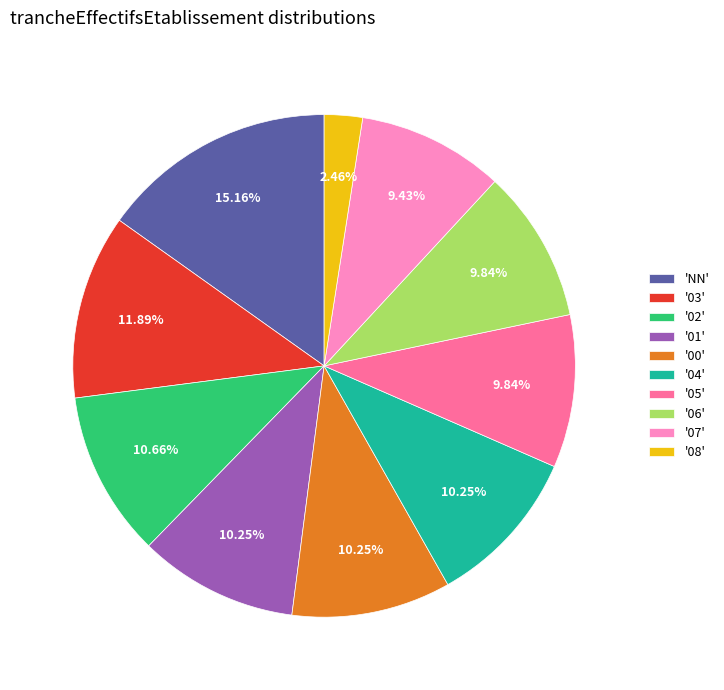

Which slice is the largest?

'NN'